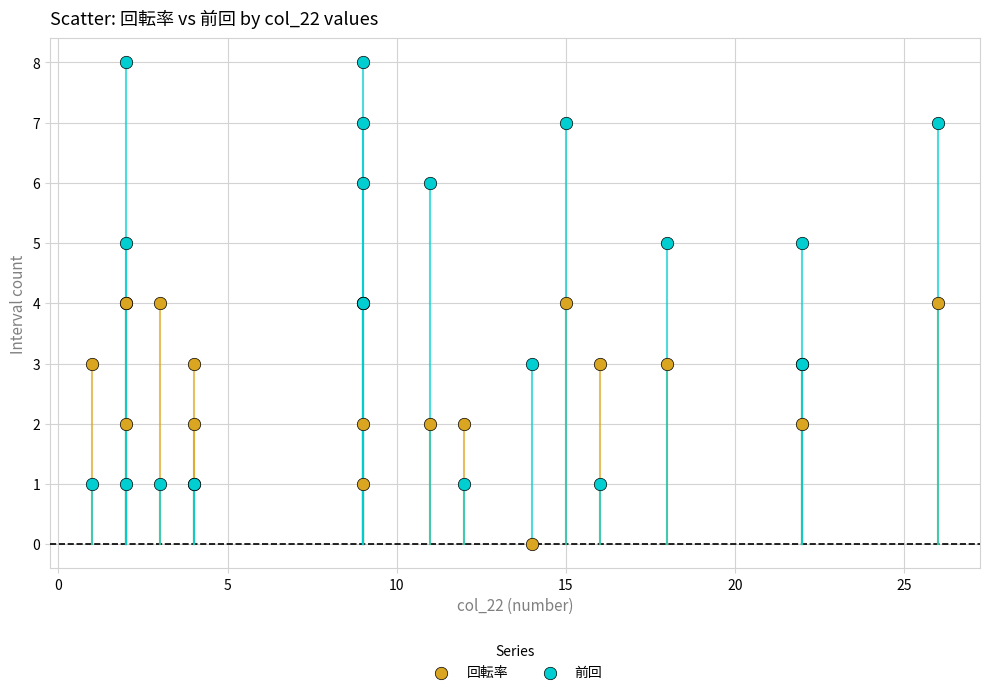

Which series reaches the maximum Y coordinate?

前回